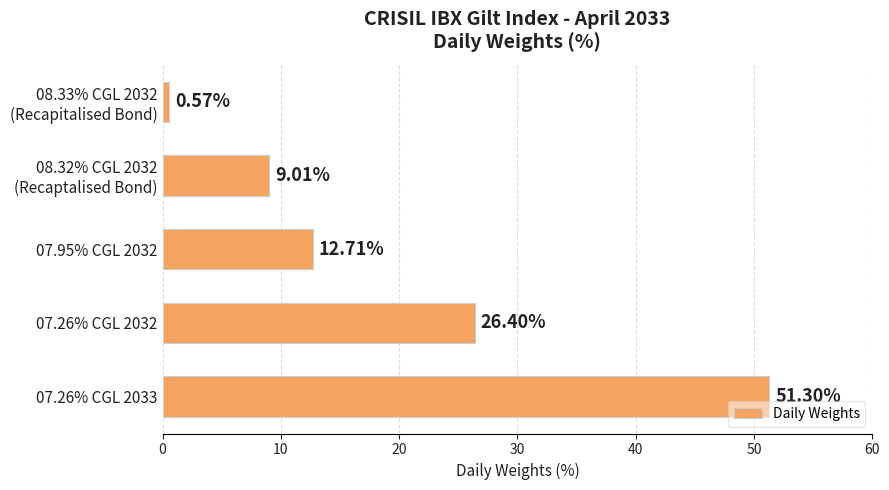

What is the difference between the second highest and minimum values?

25.8